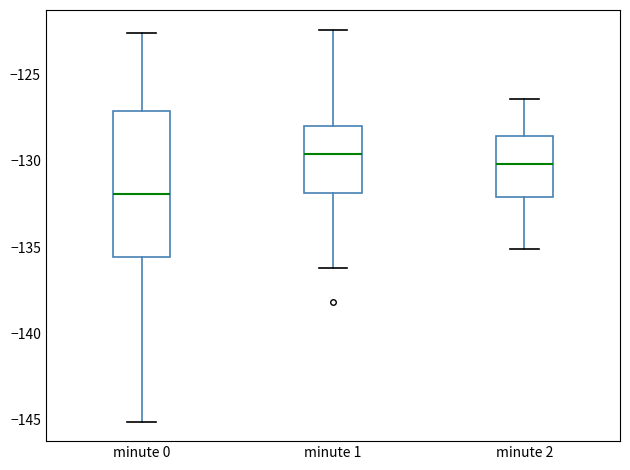

Which box's median line is the highest?

minute 1